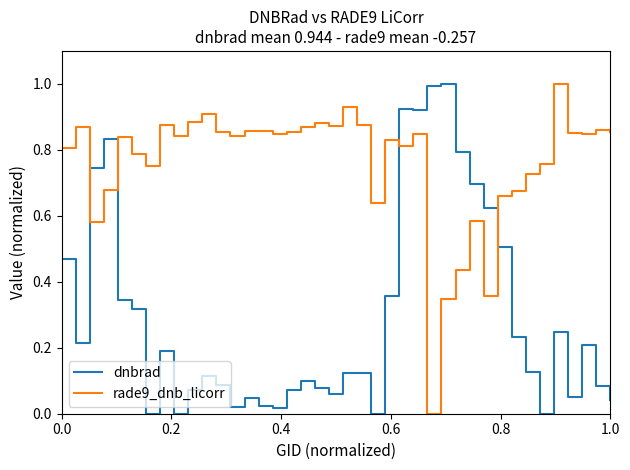

Does the chart have visible grid lines?

No